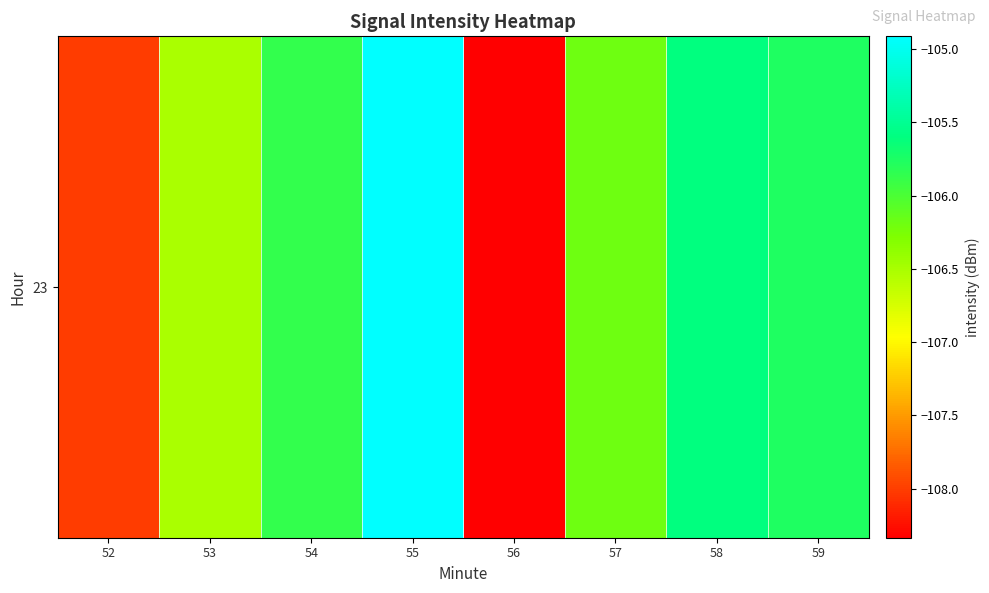

What is the sum of the values at 58 and 55?

-210.5